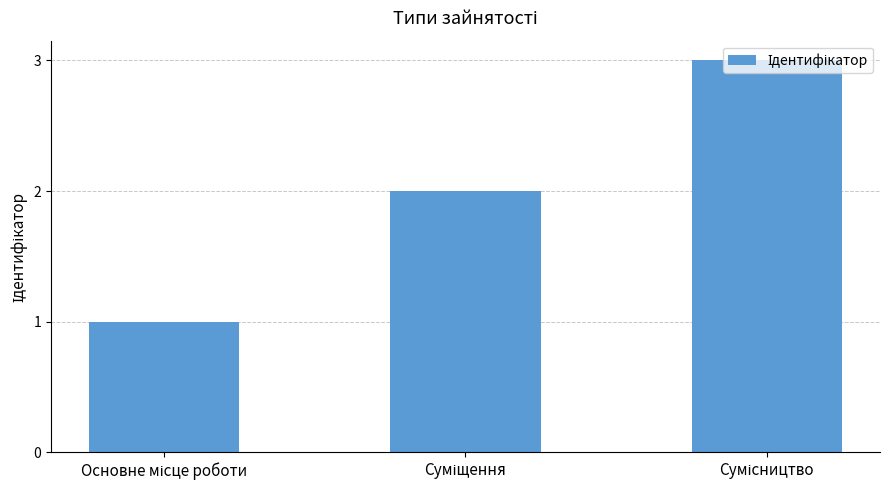

What is the greatest value displayed?

3